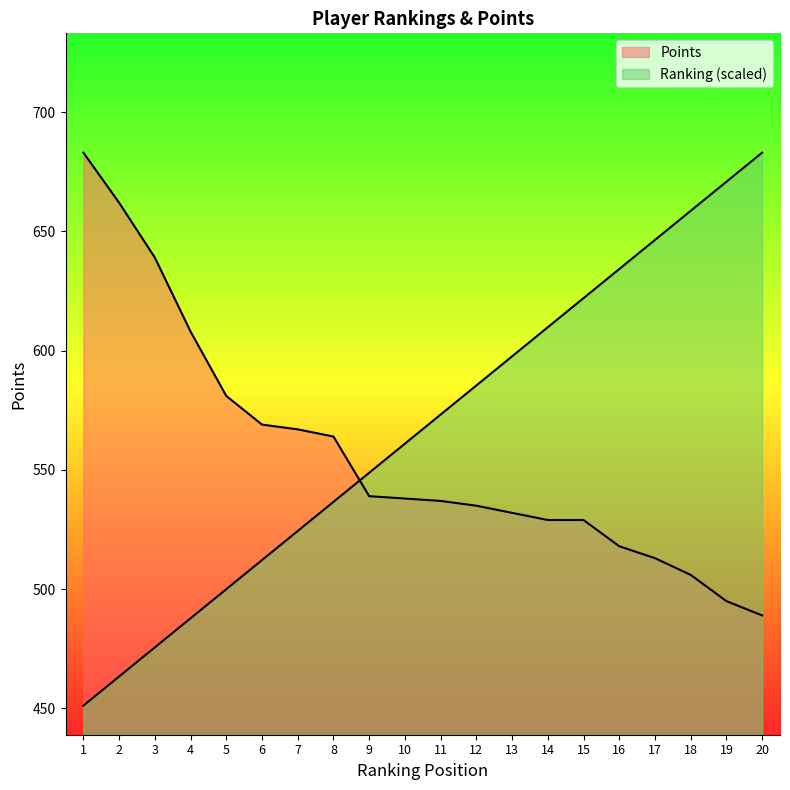

List the labels in order of Ranking value, largest first.

20, 19, 18, 17, 16, 15, 14, 13, 12, 11, 10, 9, 8, 7, 6, 5, 4, 3, 2, 1